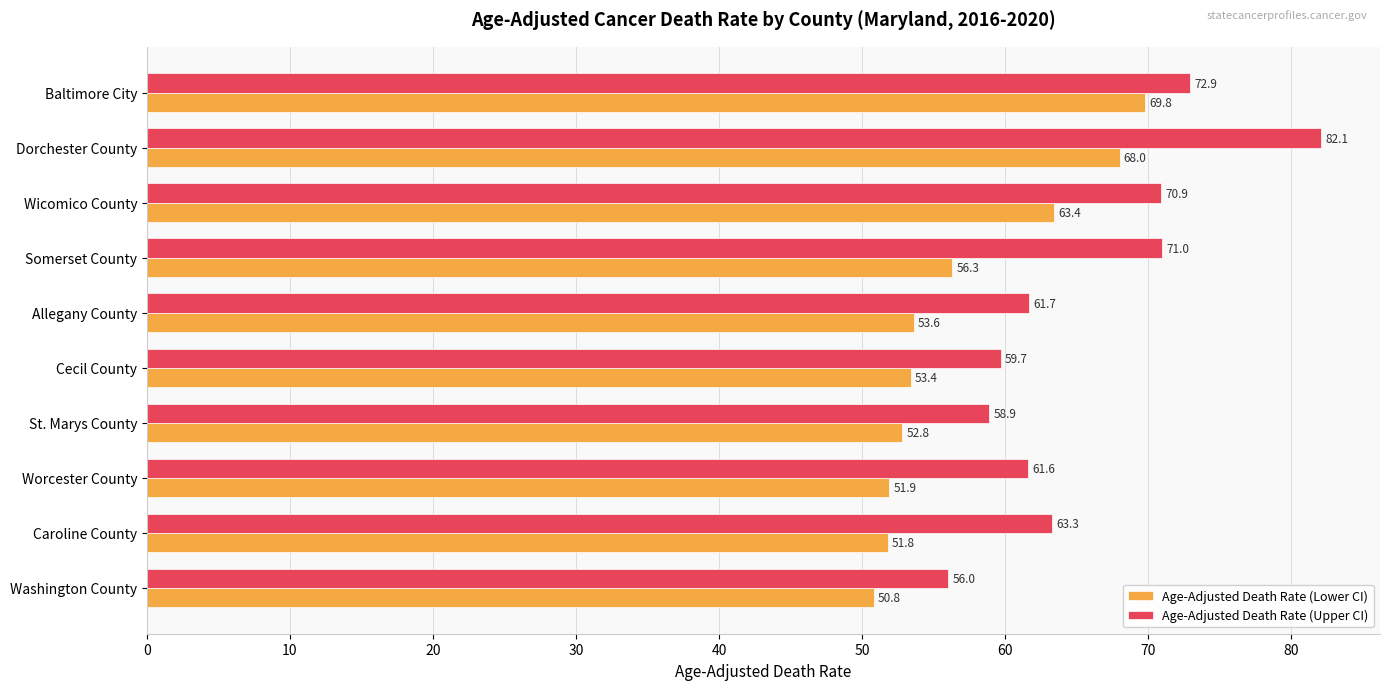

At which category does the chart reach its peak across all series?

Dorchester County